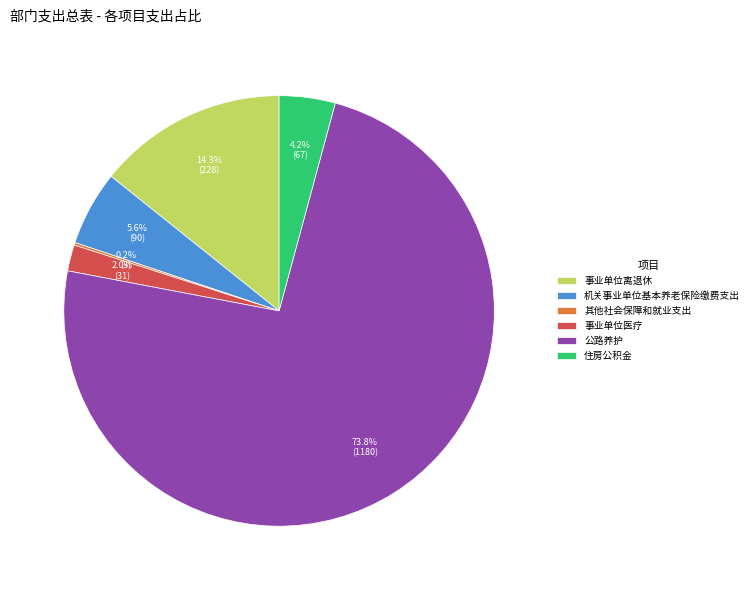

Which slice represents more than half of the pie?

公路养护